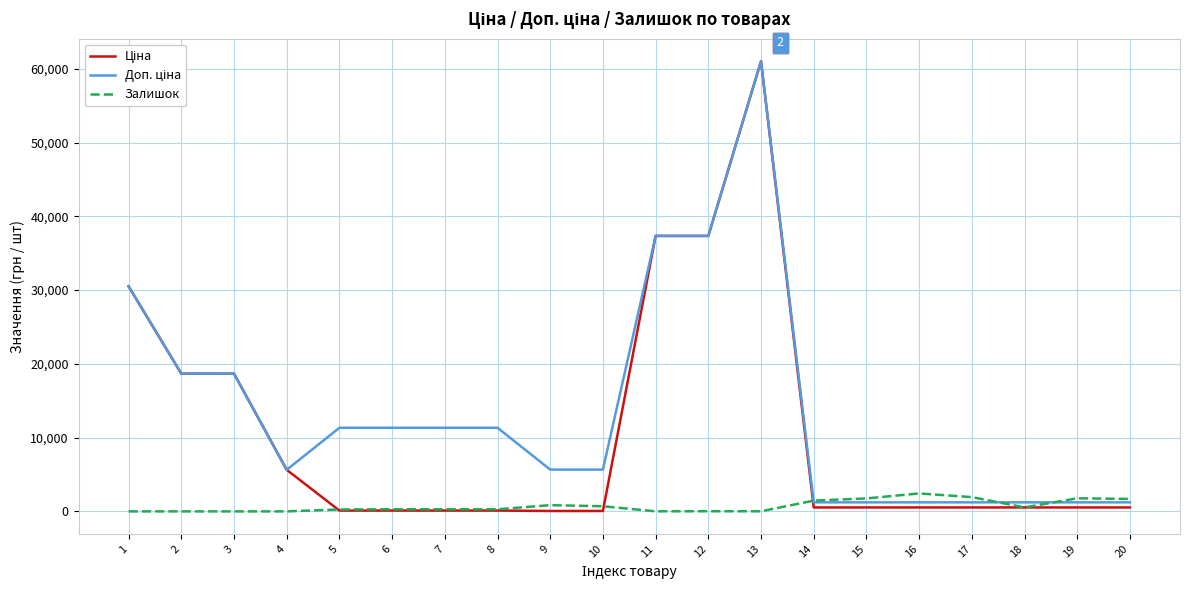

Is this an area chart (filled region under the line)?

No